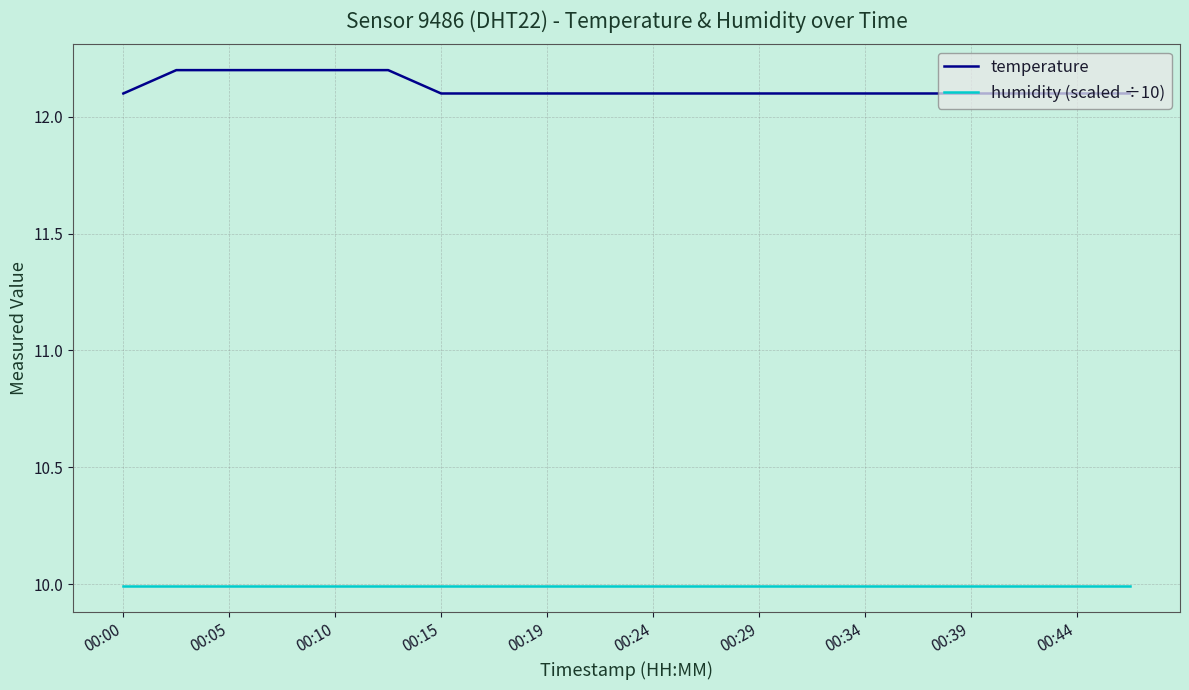

Which series has the widest spread of values?

temperature